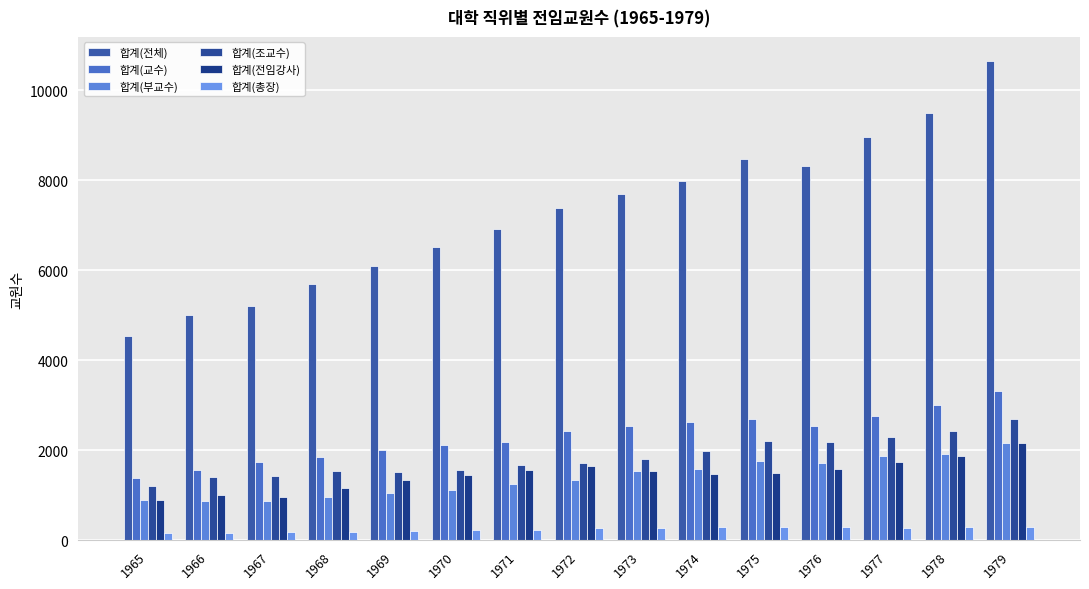

At 1978, list the series in order from smallest to largest.

합계(총장), 합계(전임강사), 합계(부교수), 합계(조교수), 합계(교수), 합계(전체)